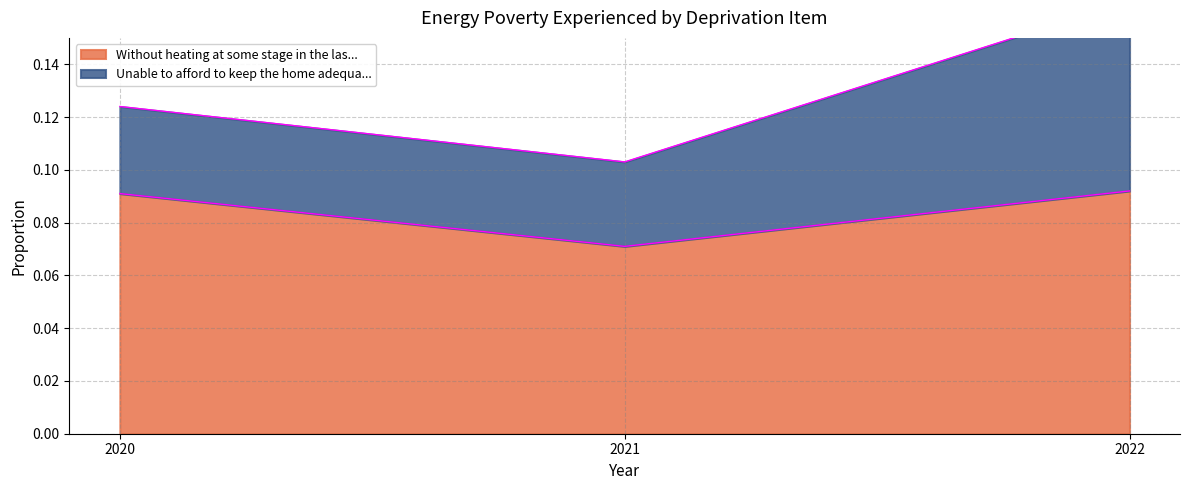

What is the approximate value of 2022 at Unable to afford to keep the home adequately warm?

0.1